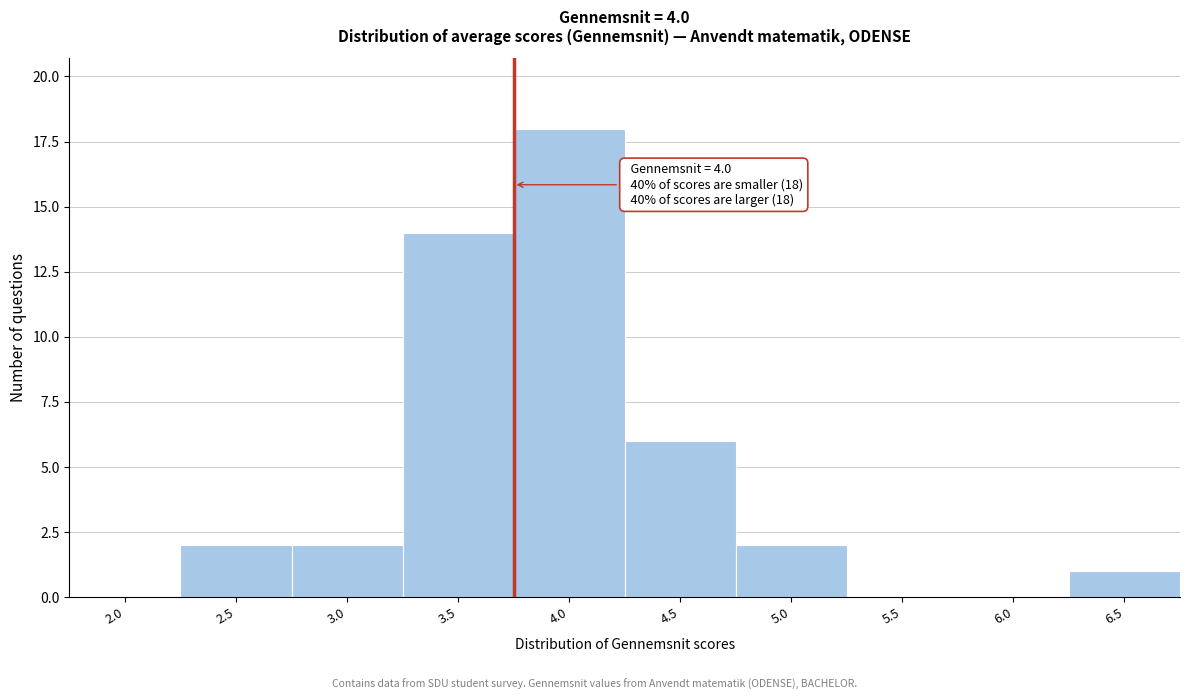

Reading left to right, extract all data points from this chart.

2.0=0	2.5=2	3.0=2	3.5=14	4.0=18	4.5=6	5.0=2	5.5=0	6.0=0	6.5=1